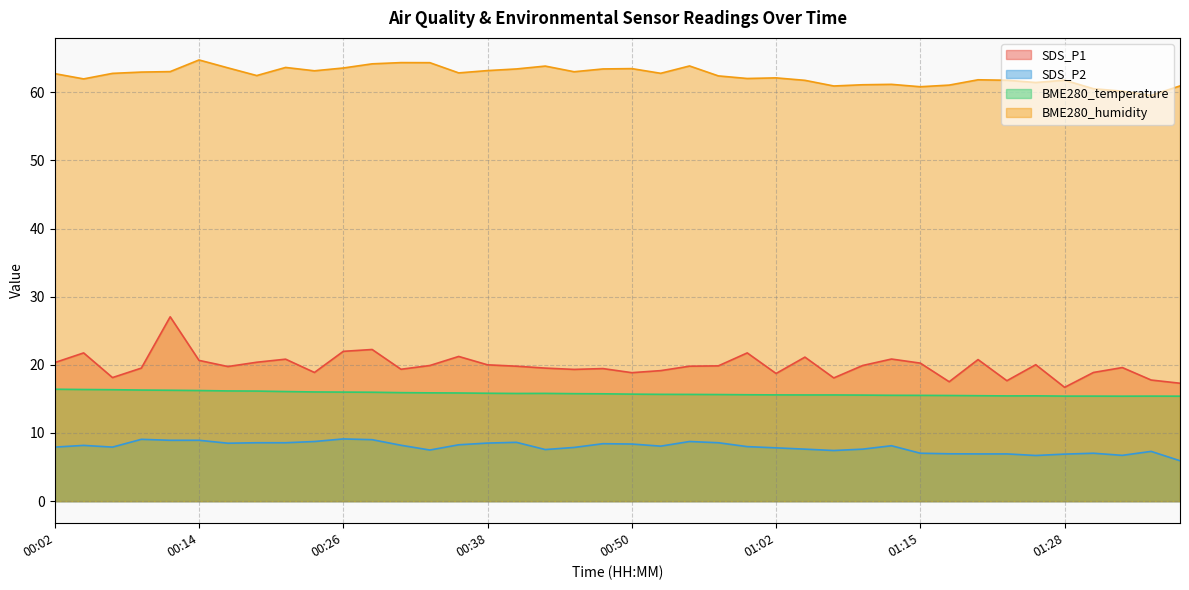

How many data points does each series have?

40